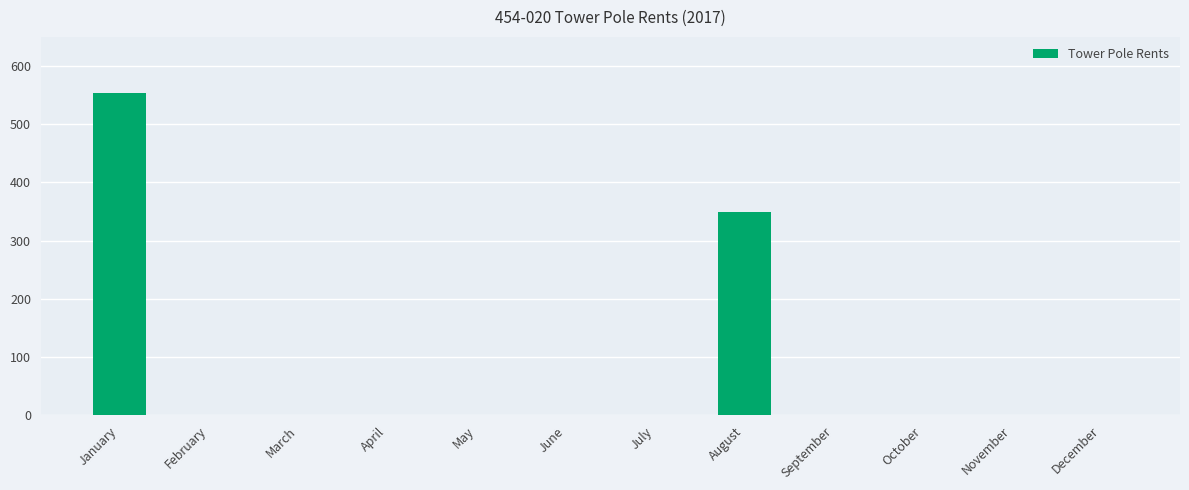

Reading right to left, transcribe all the data shown in this chart.

December=0	November=0	October=0	September=0	August=350	July=0	June=0	May=0	April=0	March=0	February=0	January=553